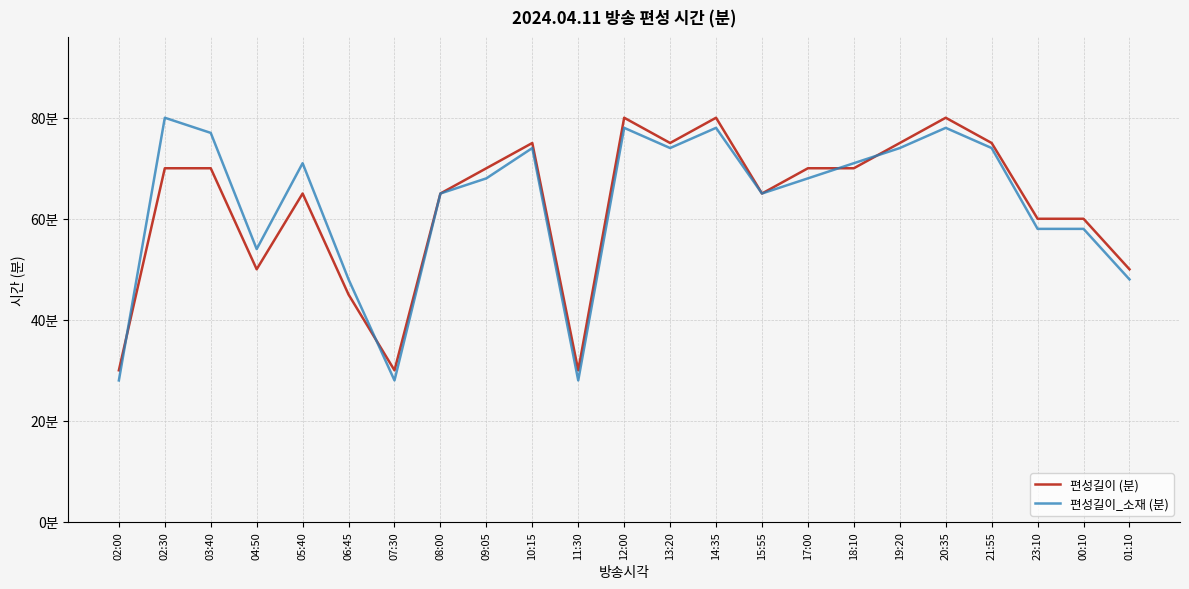

True or false: 편성길이 (분) has a value of 26 at 03:40.

False